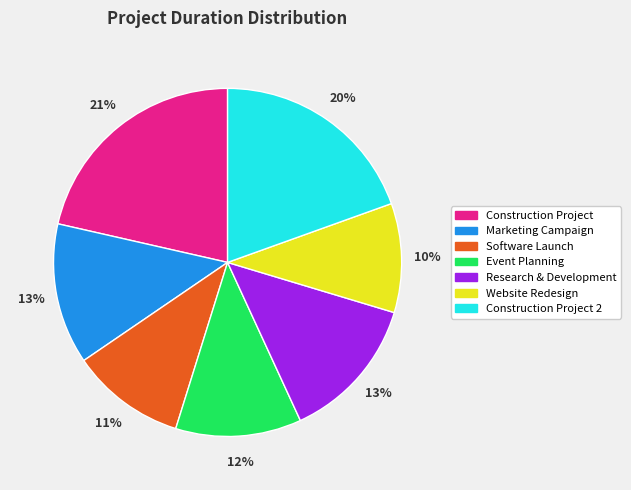

Is the sum of Research & Development and Marketing Campaign greater than half?

No